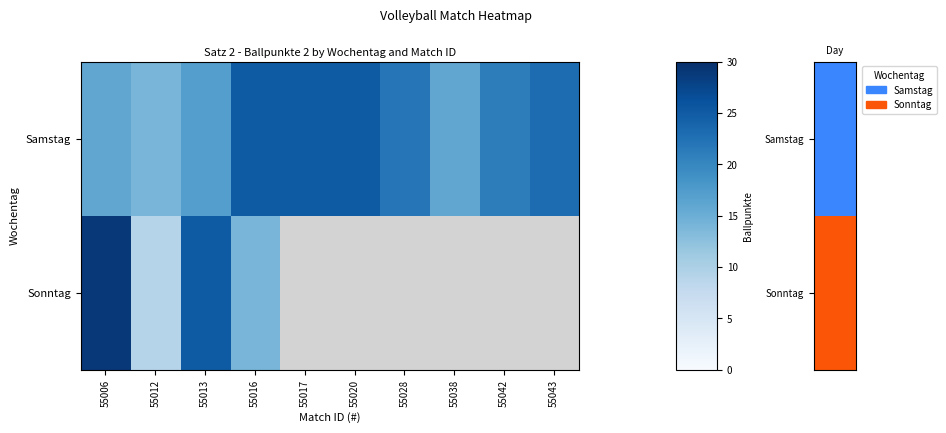

Read the Samstag value at 55016.

25.0